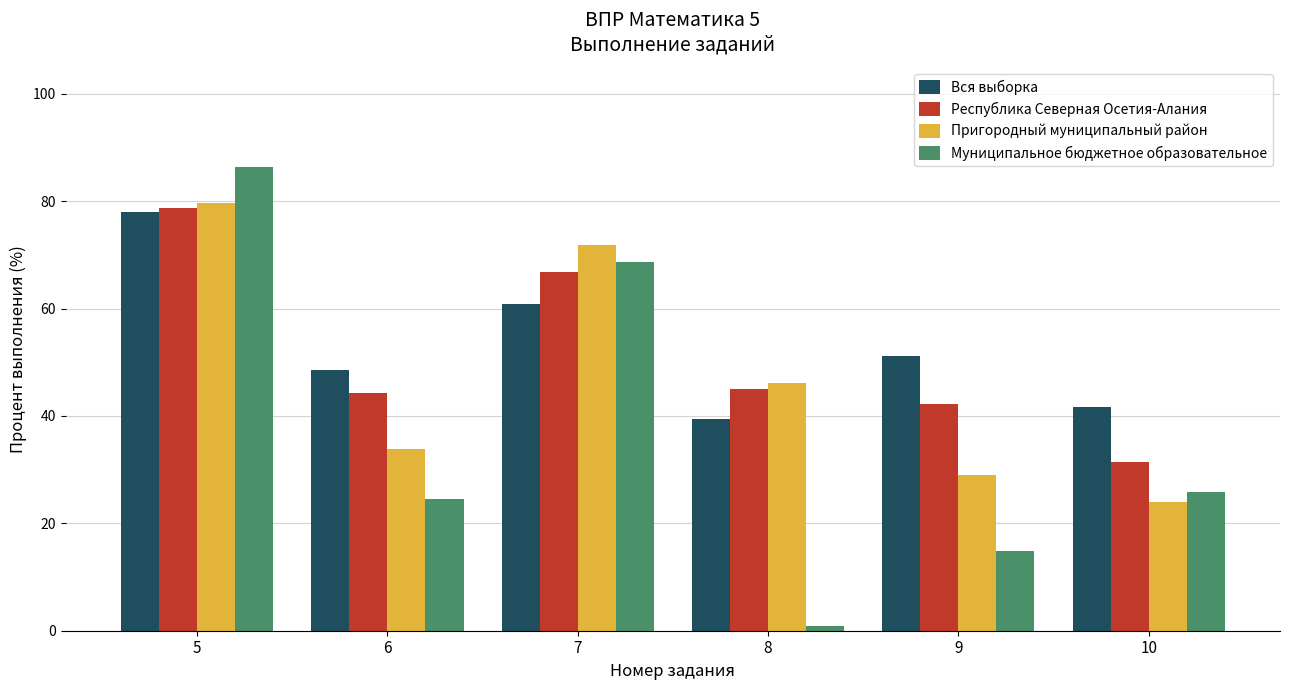

What is the difference between the highest and lowest values at 7?

10.8